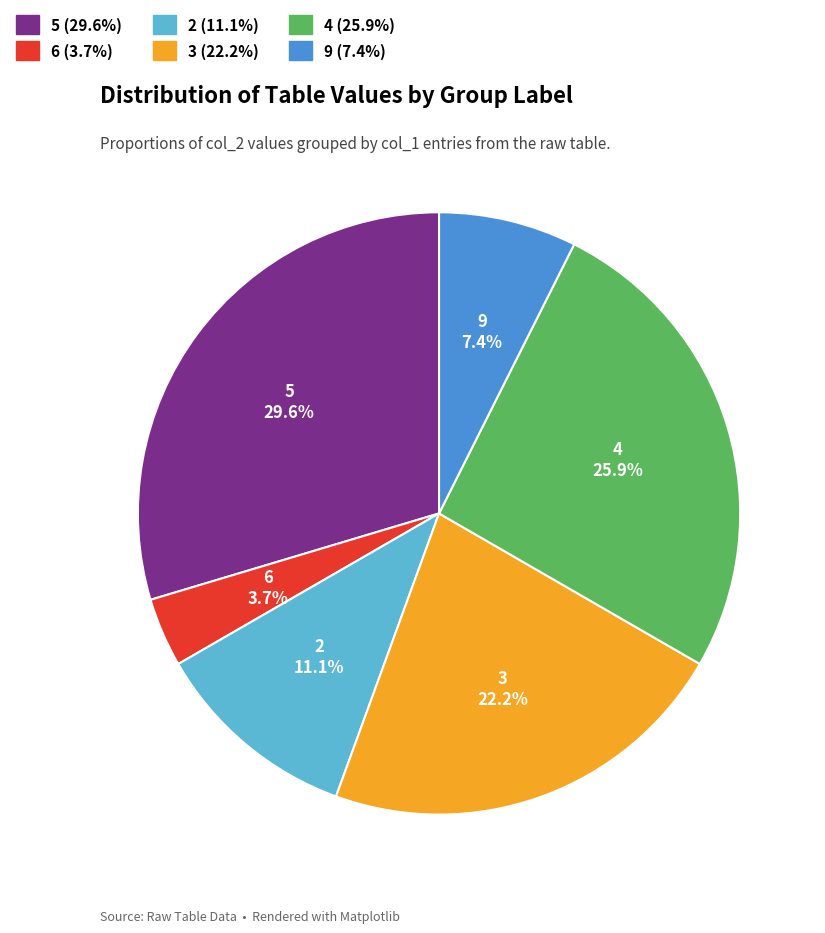

Does any single category account for the majority?

No